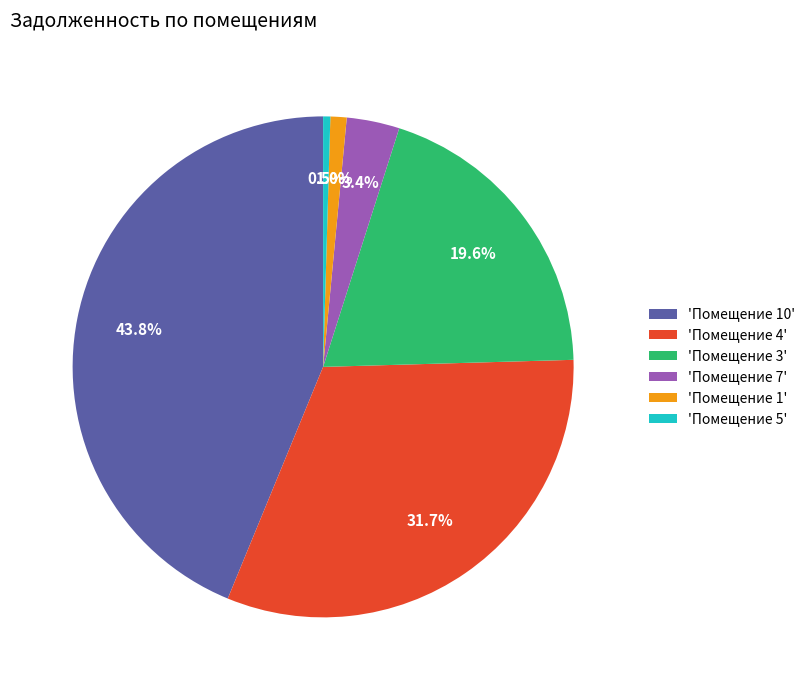

Is there a majority slice in this chart?

No